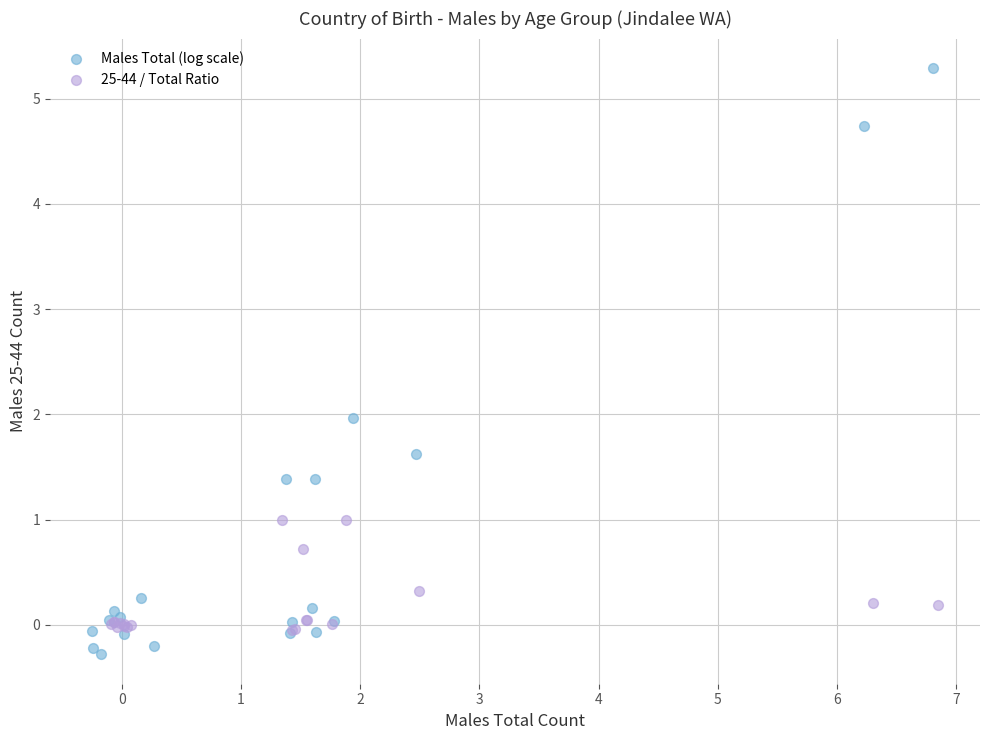

Which series has the widest spread of Y values?

Males Total (log scale)